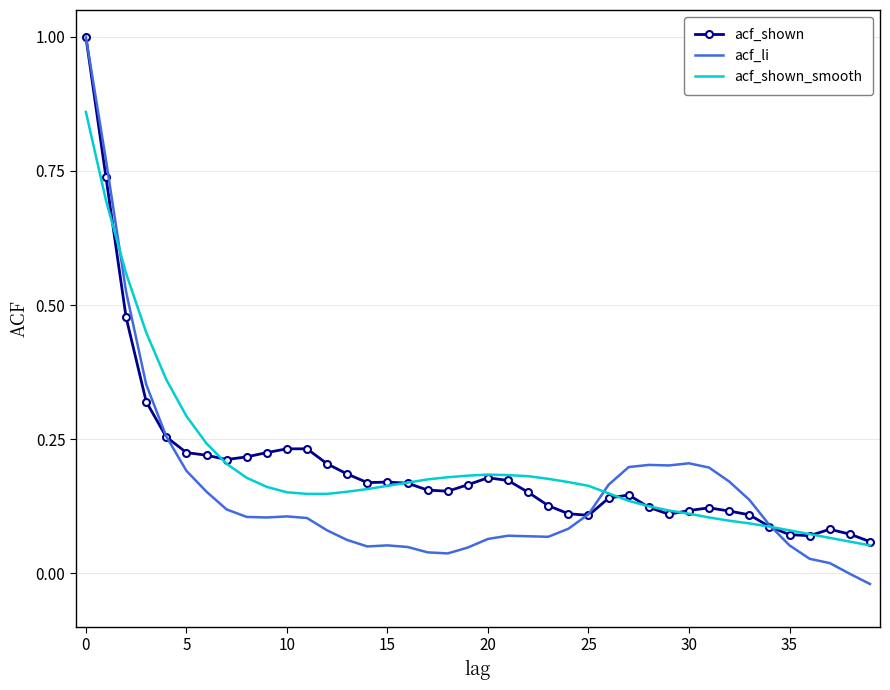

What is the maximum value shown in the chart?

1.0